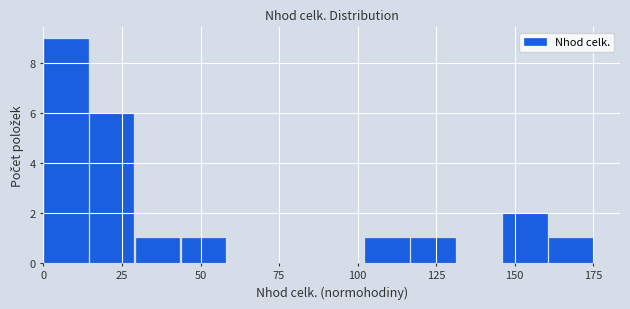

Read against the x-axis, roughly where is the centre of the tallest bar?

5